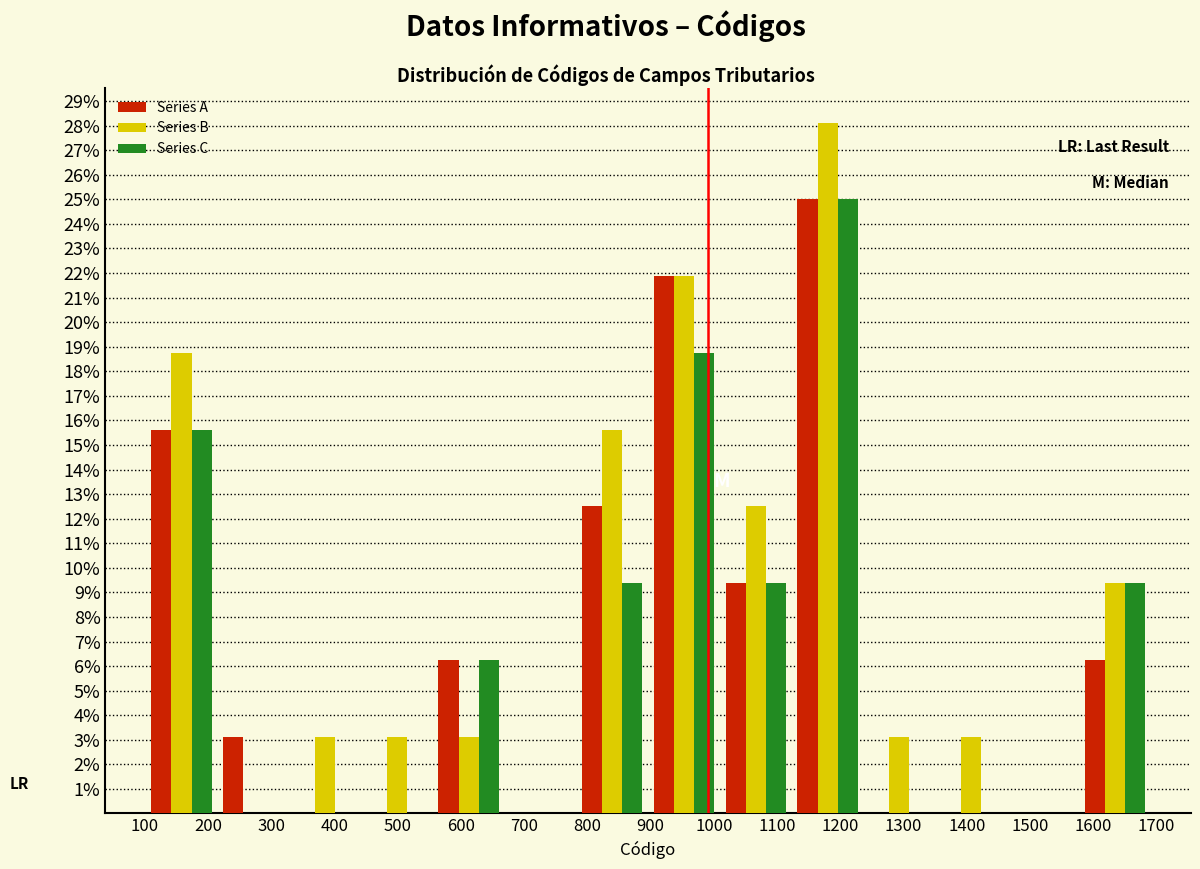

Reading left to right, transcribe this chart: for each range on the x-axis, give the height of each series' bar. Neither the bar edges nor the heights are printed on the chart, so give them approximately, as read against the axes.

100 to 210: Series A=15.6	Series B=18.8	Series C=15.6
210 to 330: Series A=3.1	Series B=0	Series C=0
330 to 440: Series A=0	Series B=3.1	Series C=0
440 to 560: Series A=0	Series B=3.1	Series C=0
560 to 670: Series A=6.3	Series B=3.1	Series C=6.3
670 to 780: Series A=0	Series B=0	Series C=0
780 to 900: Series A=12.5	Series B=15.6	Series C=9.4
900 to 1010: Series A=21.9	Series B=21.9	Series C=18.8
1010 to 1120: Series A=9.4	Series B=12.5	Series C=9.4
1120 to 1240: Series A=25.0	Series B=28.1	Series C=25.0
1240 to 1350: Series A=0	Series B=3.1	Series C=0
1350 to 1460: Series A=0	Series B=3.1	Series C=0
1460 to 1580: Series A=0	Series B=0	Series C=0
1580 to 1690: Series A=6.3	Series B=9.4	Series C=9.4